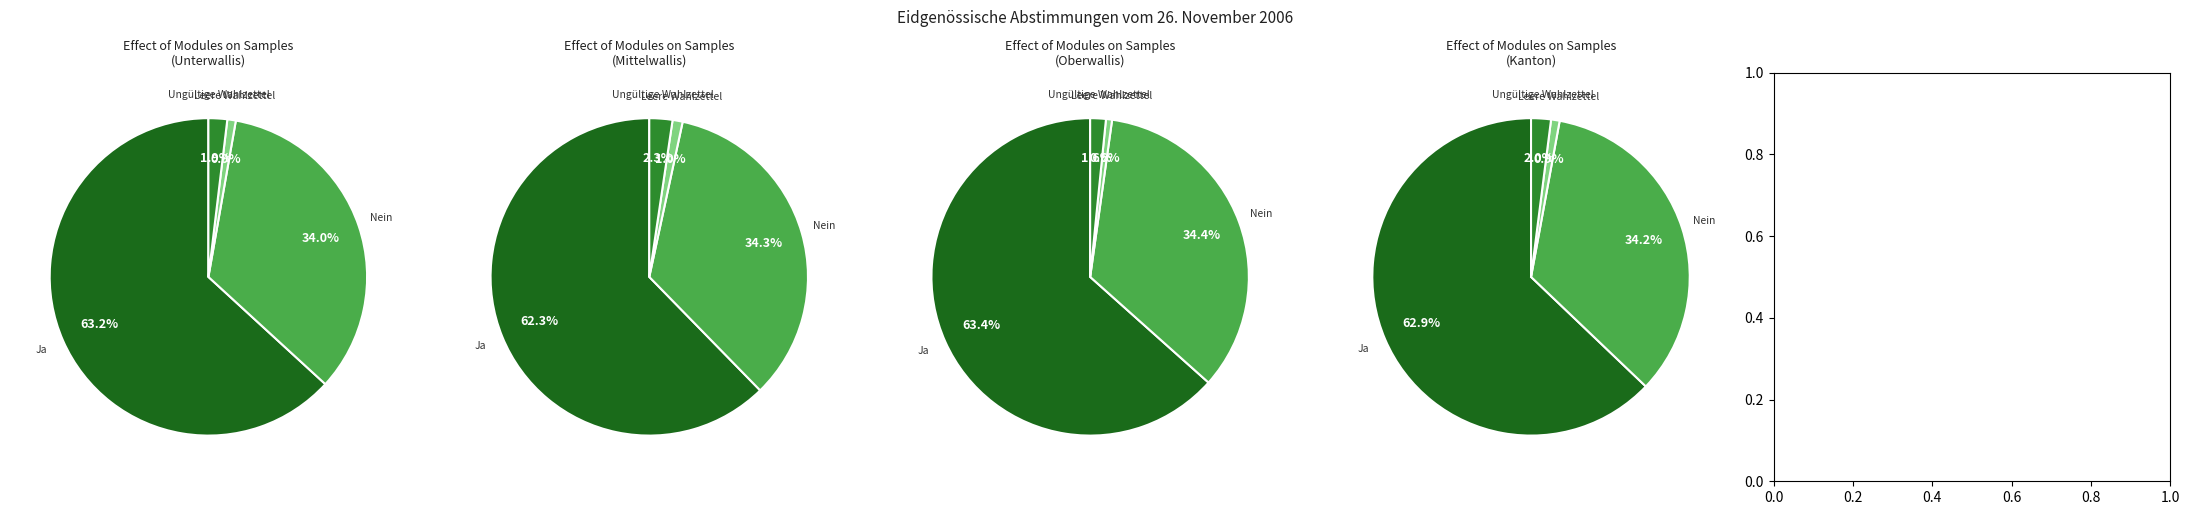

Rank the series by their maximum value, from lowest to highest.

Leere Wahlzettel, Ungültige Wahlzettel, Nein, Ja